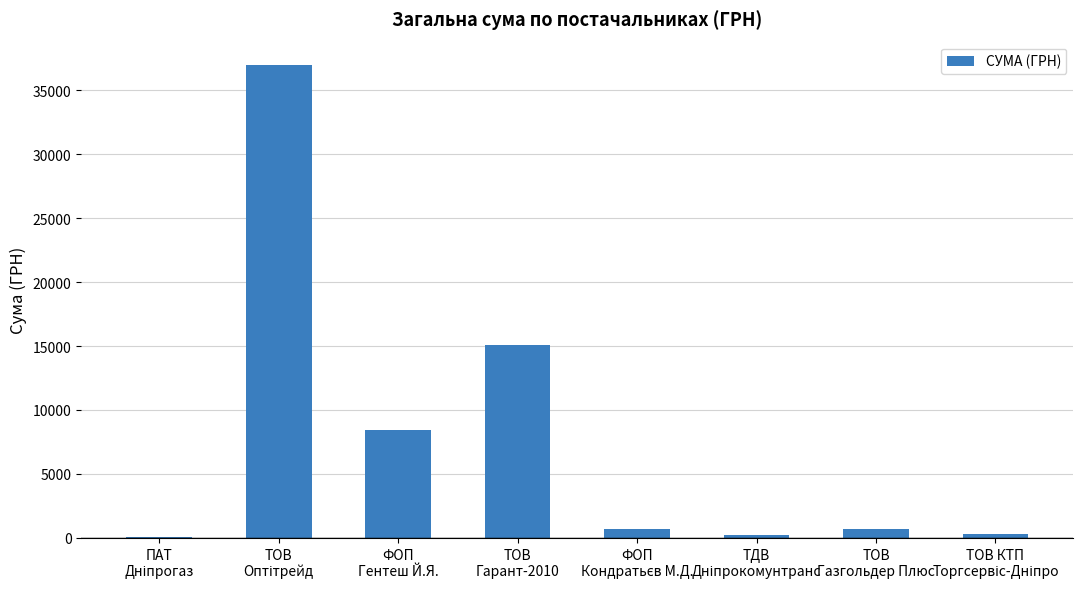

What is the maximum value shown in the chart?

36957.0